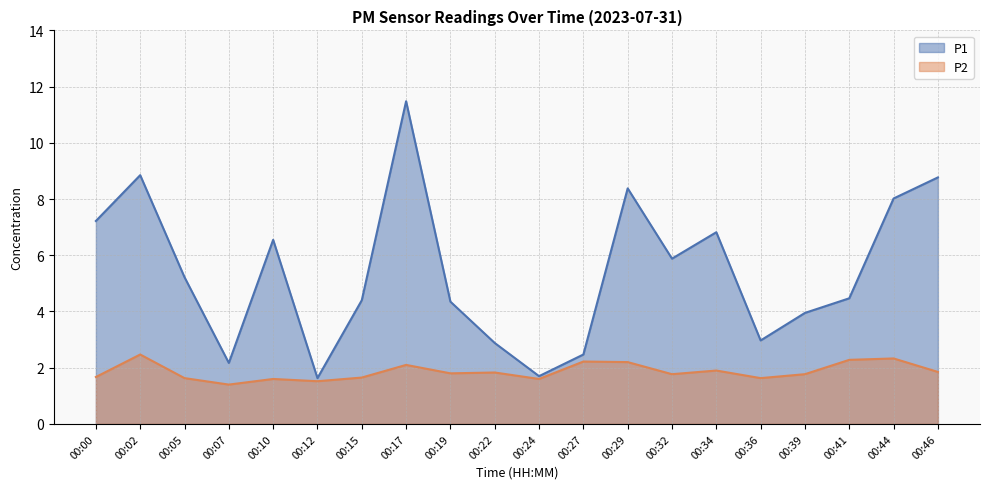

What is the value of the P1 point at the 8th from the left?

11.5